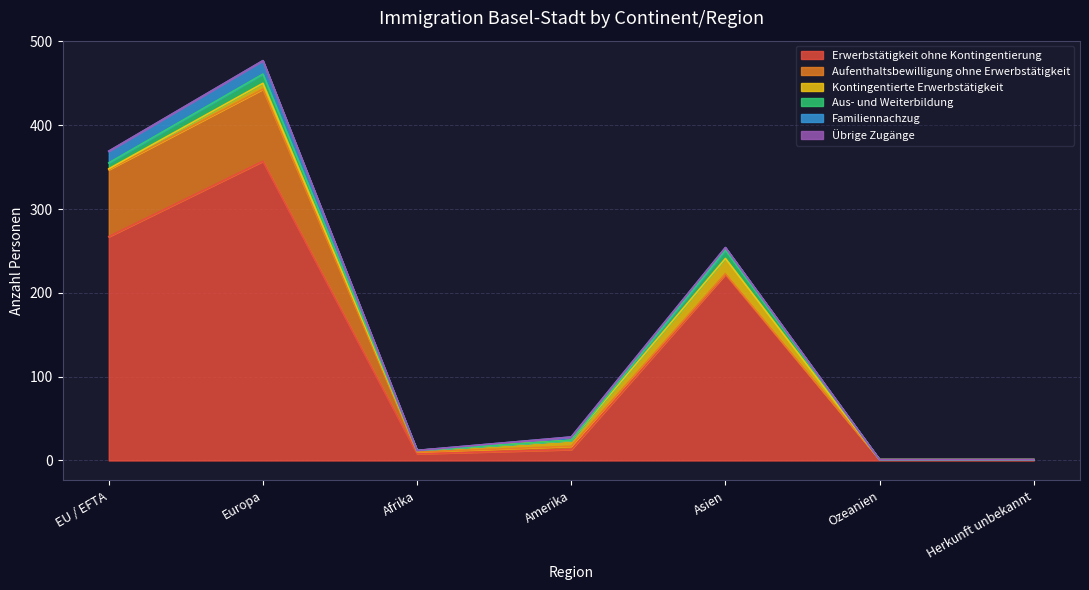

Reading left to right, list all the values displayed in this chart.

Erwerbstätigkeit ohne Kontingentierung: EU / EFTA=267	Europa=357	Afrika=8	Amerika=13	Asien=222	Ozeanien=1	Herkunft unbekannt=1
Aufenthaltsbewilligung ohne Erwerbstätigkeit: EU / EFTA=80	Europa=86	Afrika=2	Amerika=4	Asien=1	Ozeanien=0	Herkunft unbekannt=0
Kontingentierte Erwerbstätigkeit: EU / EFTA=1	Europa=7	Afrika=2	Amerika=7	Asien=18	Ozeanien=0	Herkunft unbekannt=0
Aus- und Weiterbildung: EU / EFTA=7	Europa=11	Afrika=0	Amerika=0	Asien=10	Ozeanien=0	Herkunft unbekannt=0
Familiennachzug: EU / EFTA=14	Europa=16	Afrika=0	Amerika=4	Asien=3	Ozeanien=0	Herkunft unbekannt=0
Übrige Zugänge: EU / EFTA=0	Europa=0	Afrika=0	Amerika=0	Asien=0	Ozeanien=0	Herkunft unbekannt=0